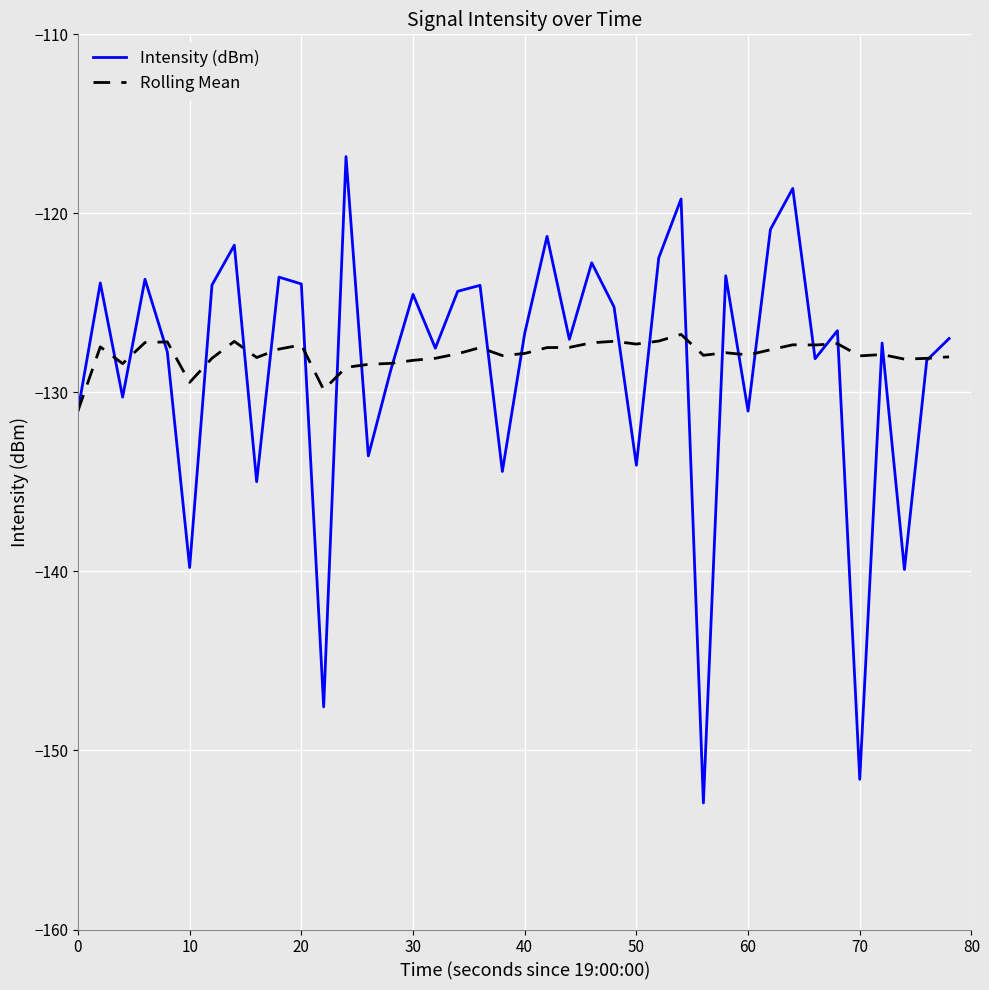

List the series in order of their peak value, highest first.

Intensity (dBm), Rolling Mean